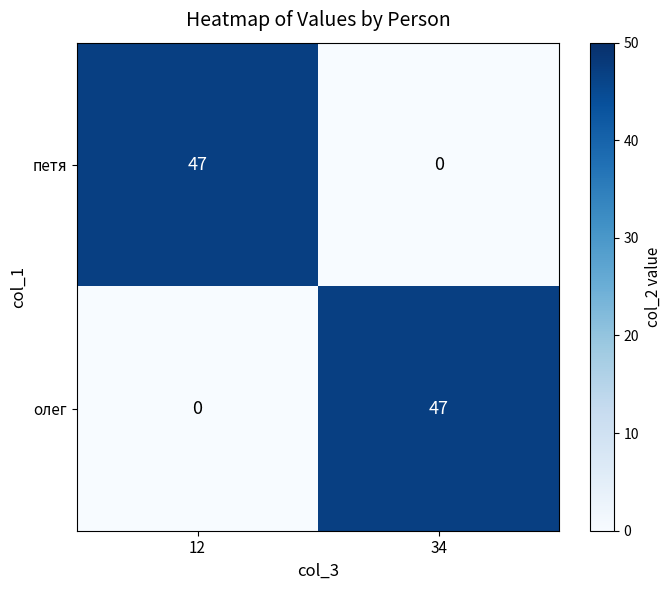

Is it true that олег equals 0 at 12?

True